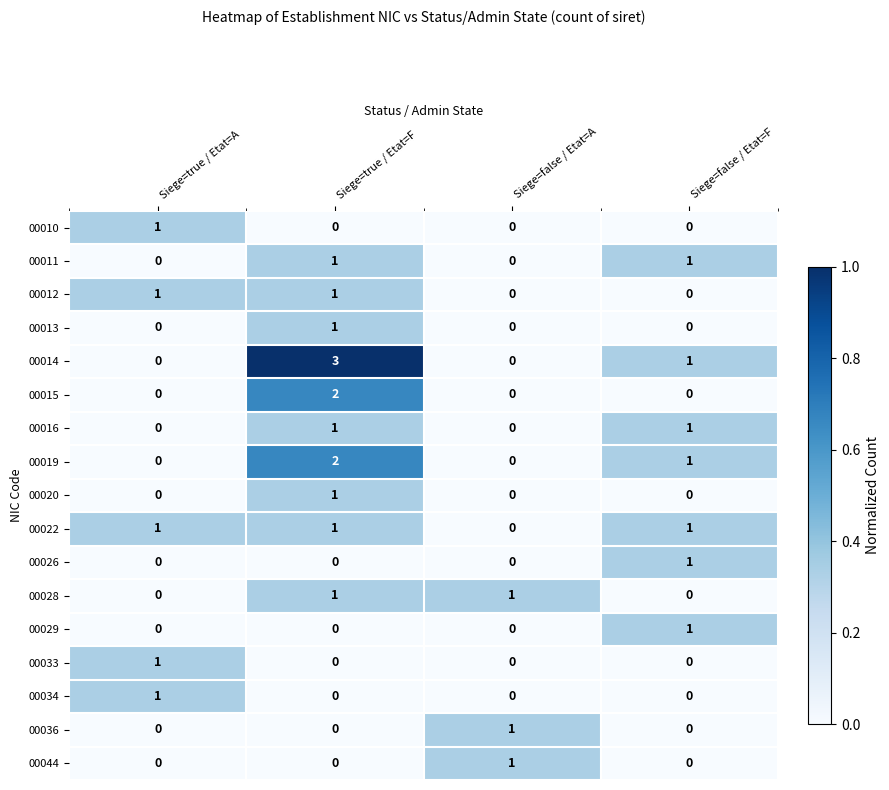

The value of 00020 at Siege=true / Etat=F is 1. True or false?

True